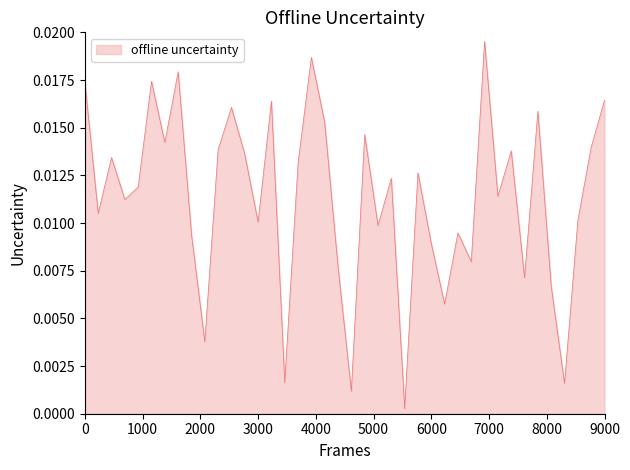

True or false: there are more than 2 points higher than both neighbors.

True